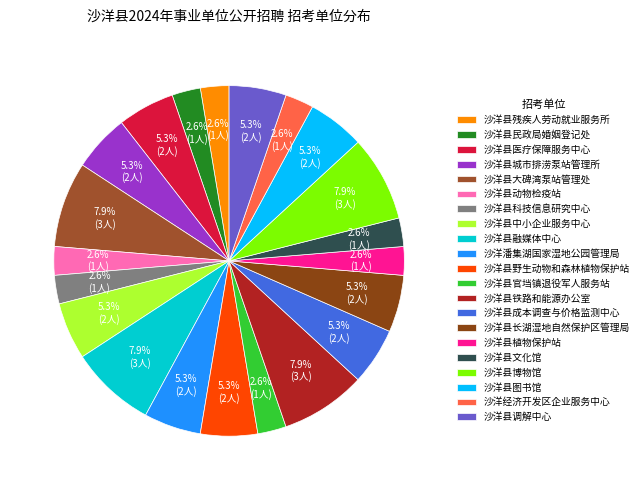

To the nearest percent, what is the average slice percentage?

5%